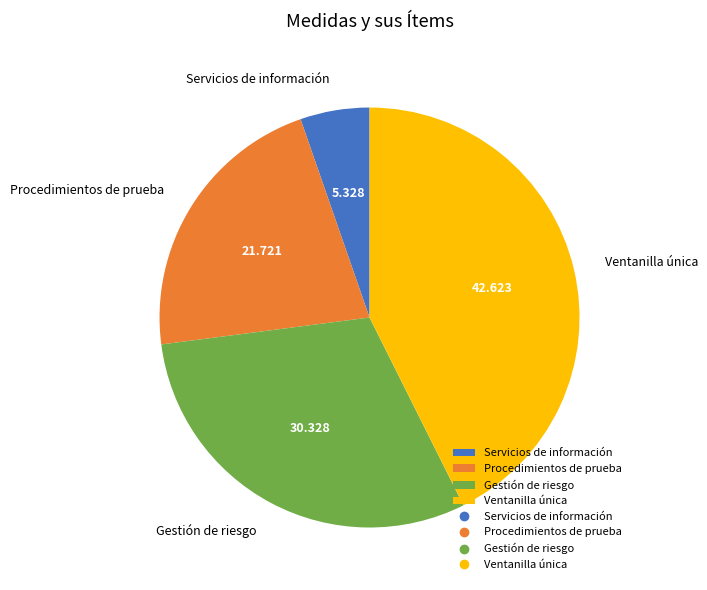

Is there any slice that represents more than half of the pie?

No